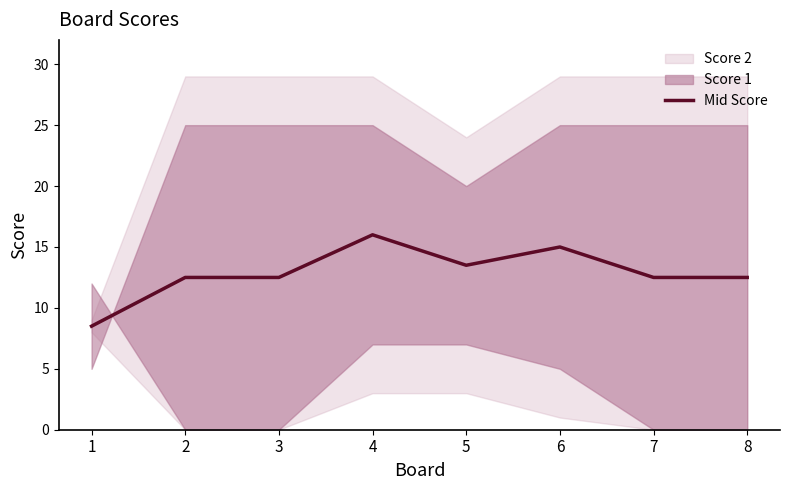

Reading left to right, extract all data points from this chart.

1=8.5	2=12.5	3=12.5	4=16.0	5=13.5	6=15.0	7=12.5	8=12.5